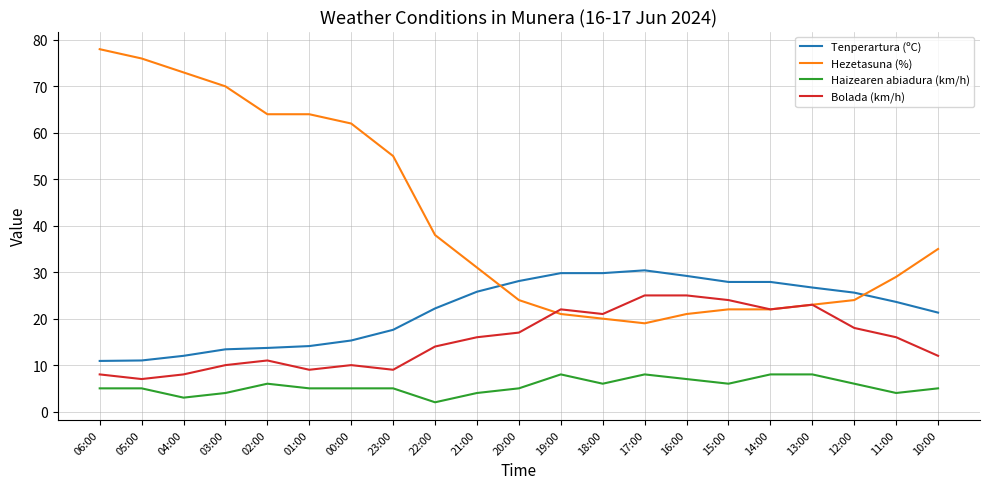

Which series has the widest spread of values?

Hezetasuna (%)